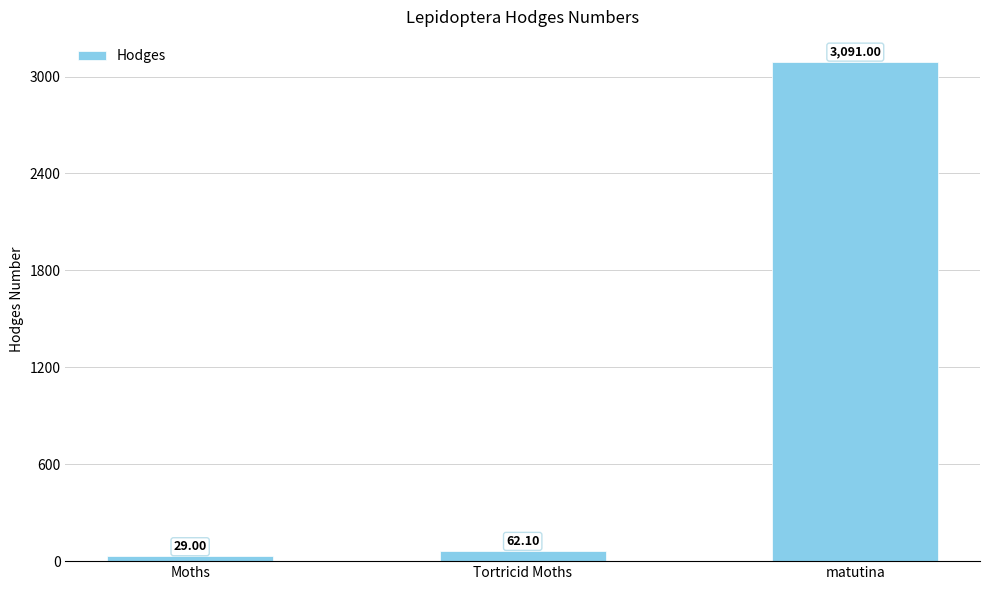

What is the label of the 3rd bar from the right?

Moths